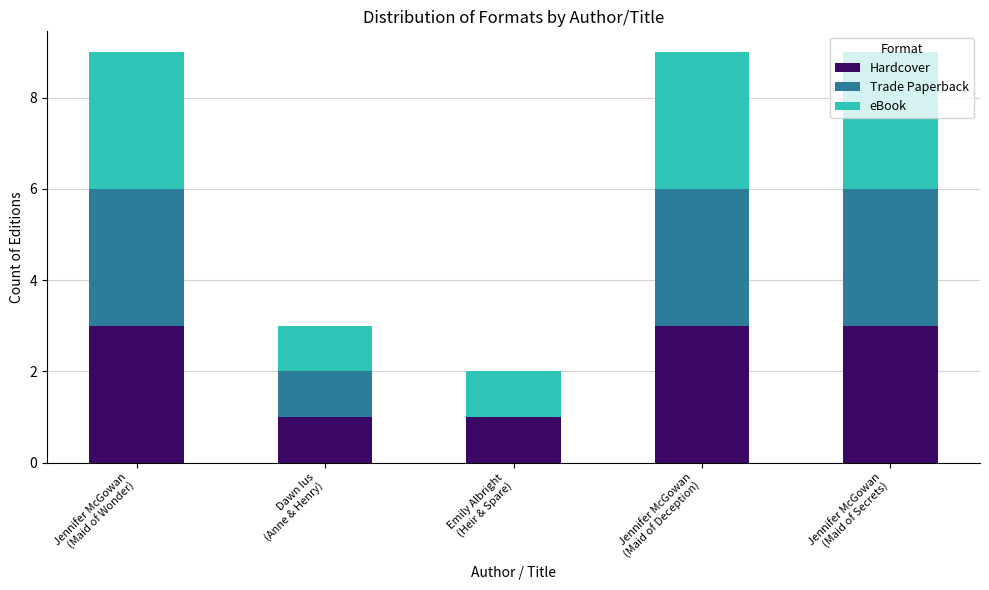

Are the bars grouped side by side (vs. stacked)?

No